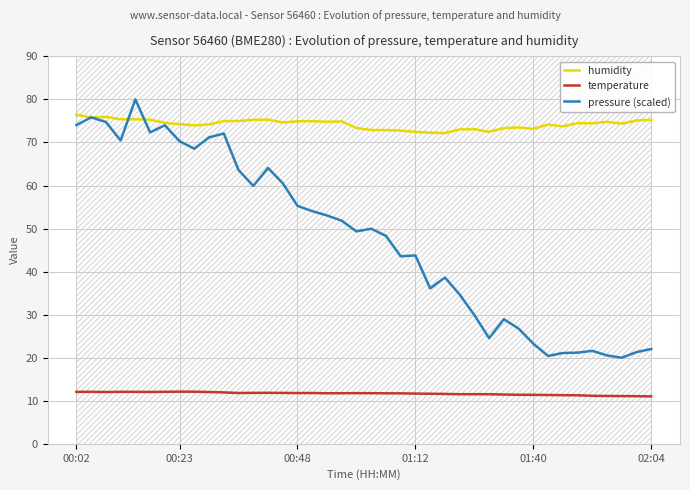

What is the highest value of the humidity series?

76.5